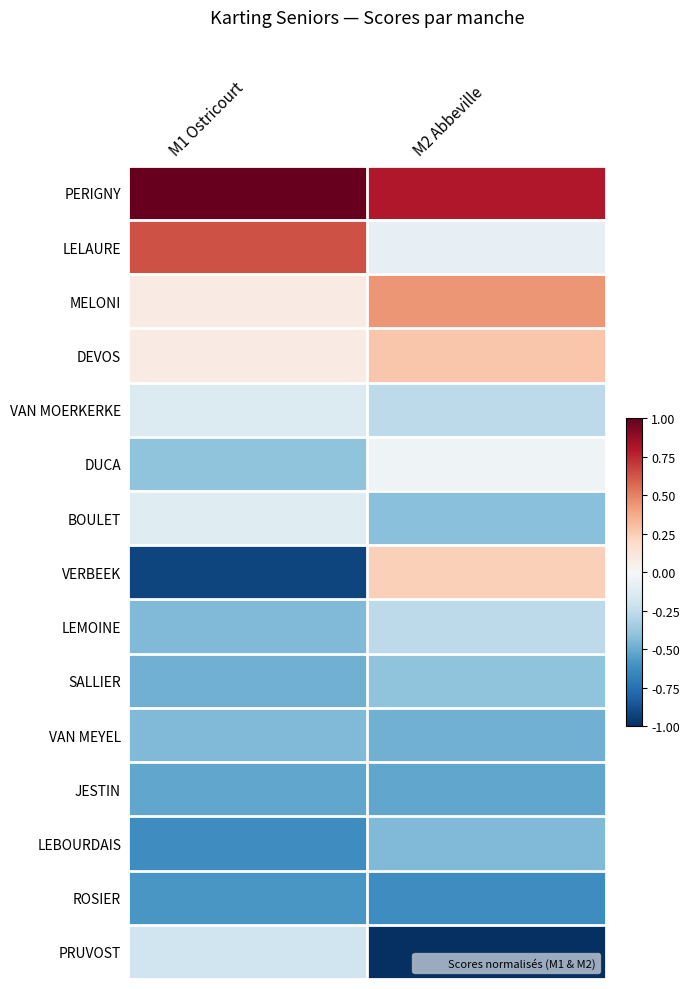

Which series has the widest spread of values?

VERBEEK